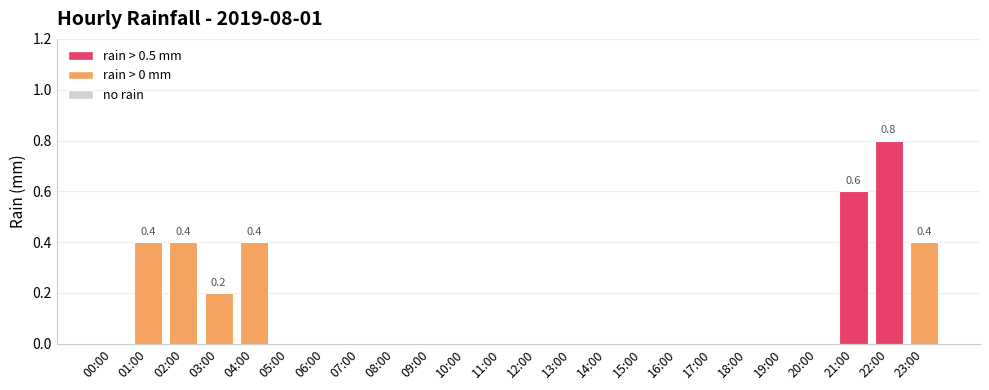

Is it true that the value at 10:00 is 0.0?

True